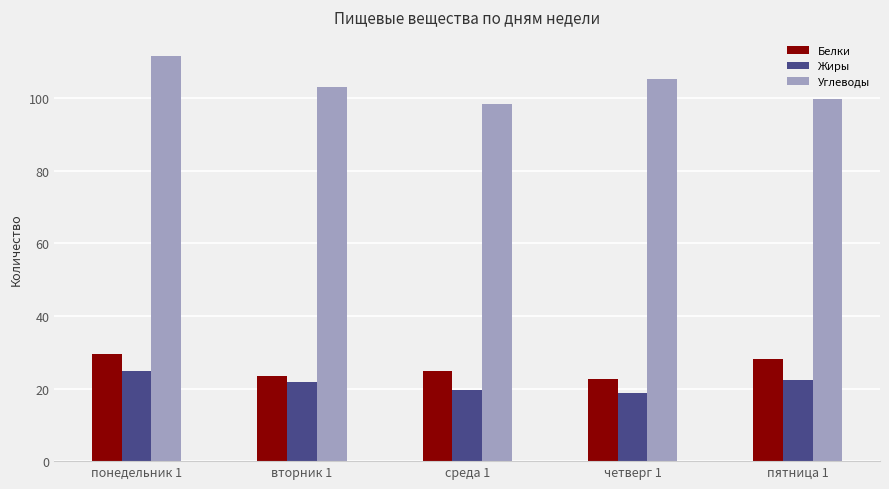

What is the sum of all Жиры values?

107.2